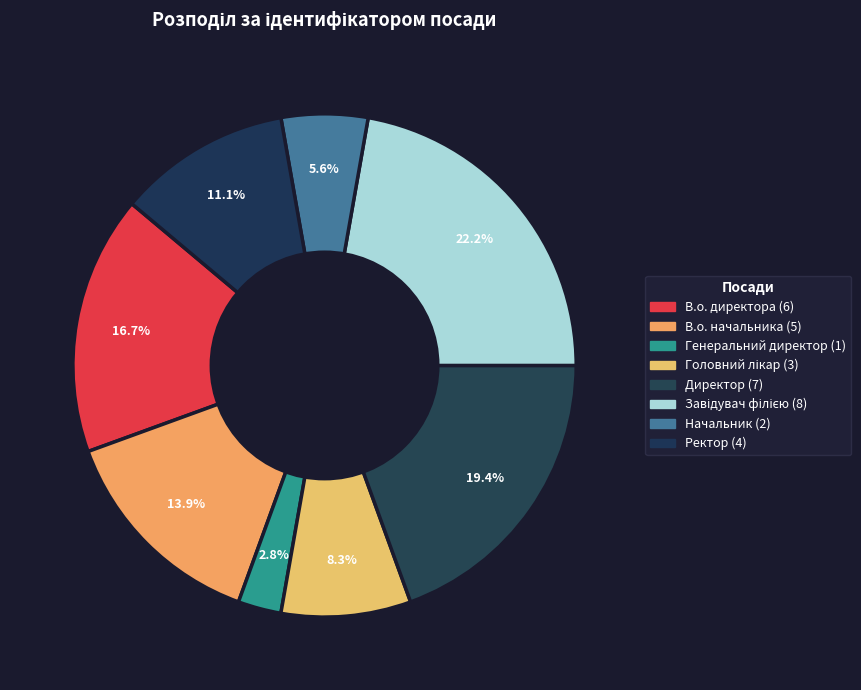

What portion of the pie excludes В.о. начальника?

86.1%